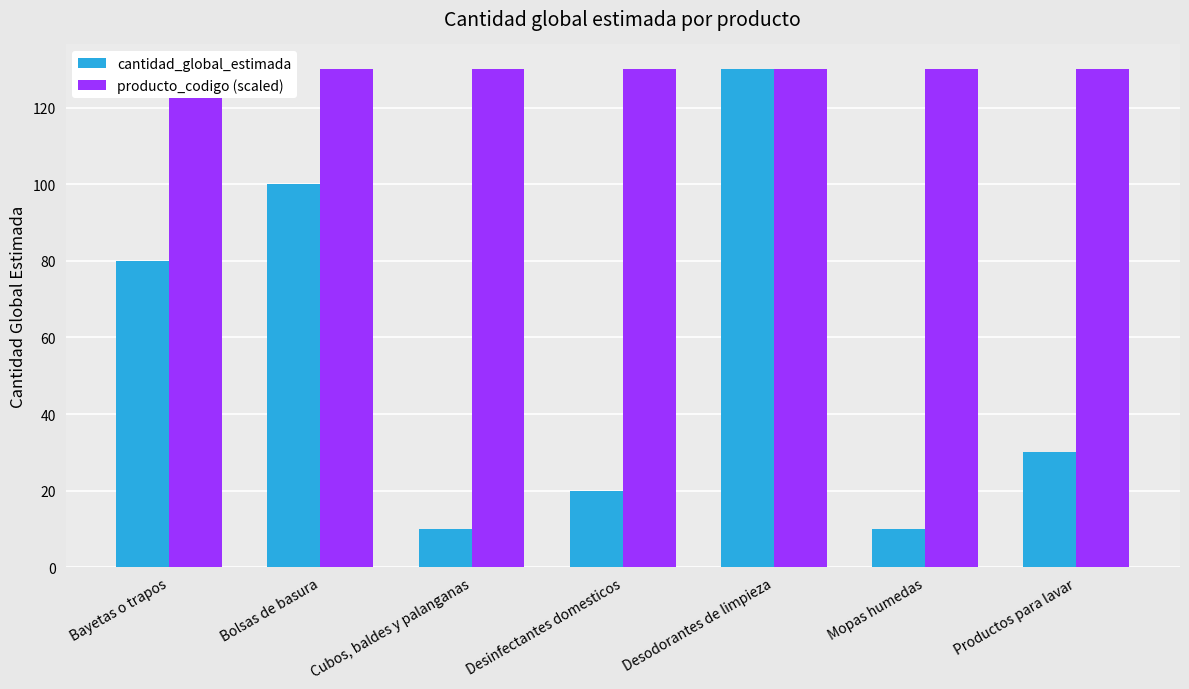

List the labels in order of producto_codigo (scaled) value, smallest first.

Bolsas de basura, Cubos, baldes y palanganas, Bayetas o trapos, Mopas humedas, Desinfectantes domesticos, Productos para lavar, Desodorantes de limpieza